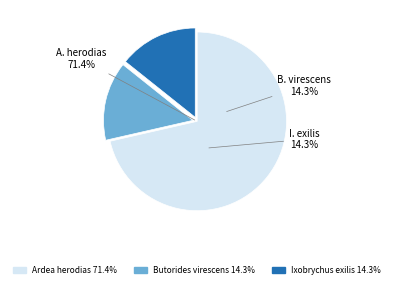

Is it true that Ixobrychus exilis is 21% of the pie?

False